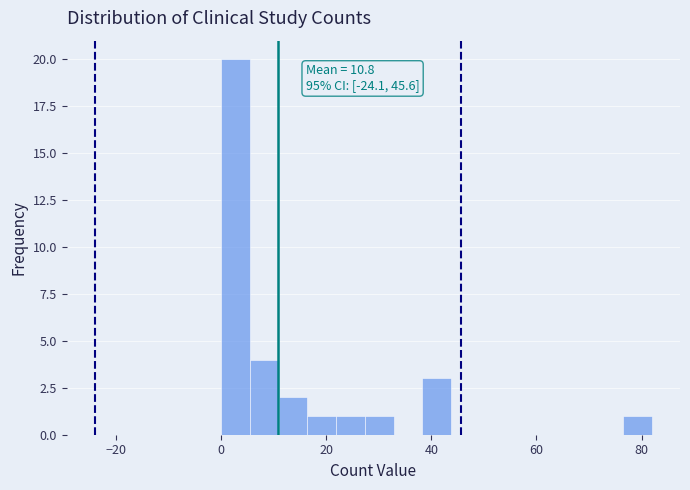

Read against the x-axis, roughly where is the centre of the tallest bar?

2